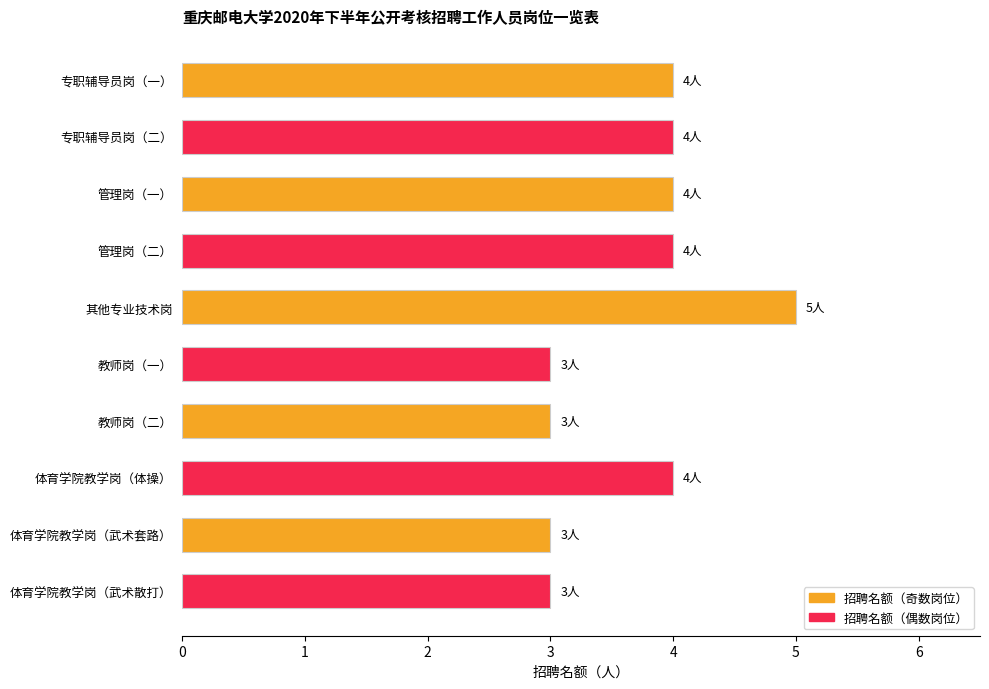

What is the sum of the values at 专职辅导员岗（二） and 教师岗（一）?

7